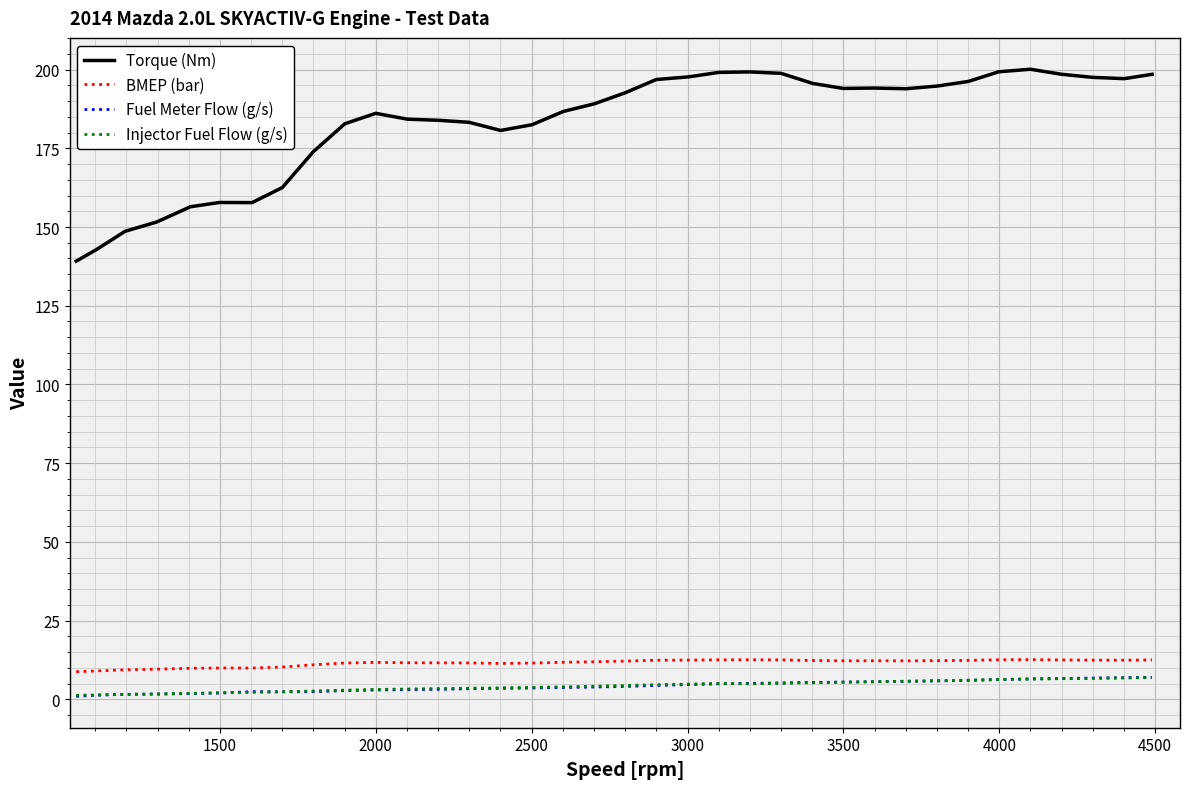

What is the highest value of the Injector Fuel Flow (g/s) series?

6.9